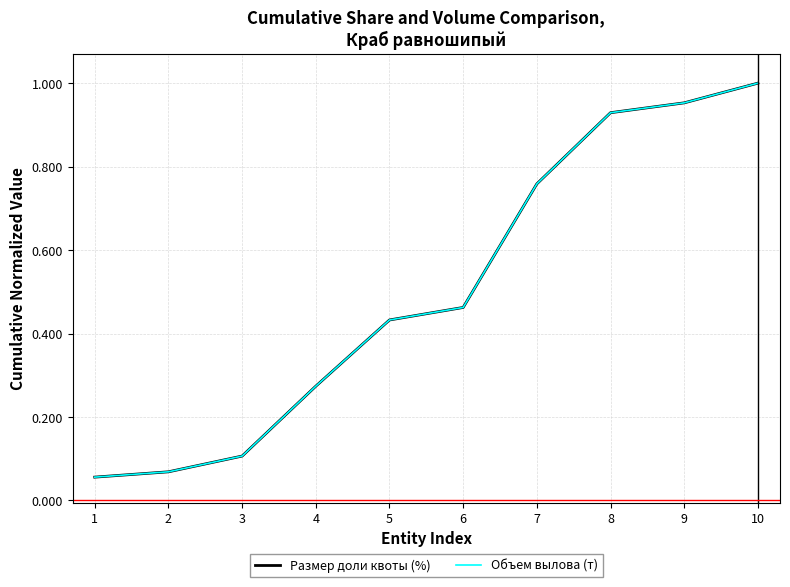

True or false: Размер доли квоты (%) has a value of 0.6 at 6.

False